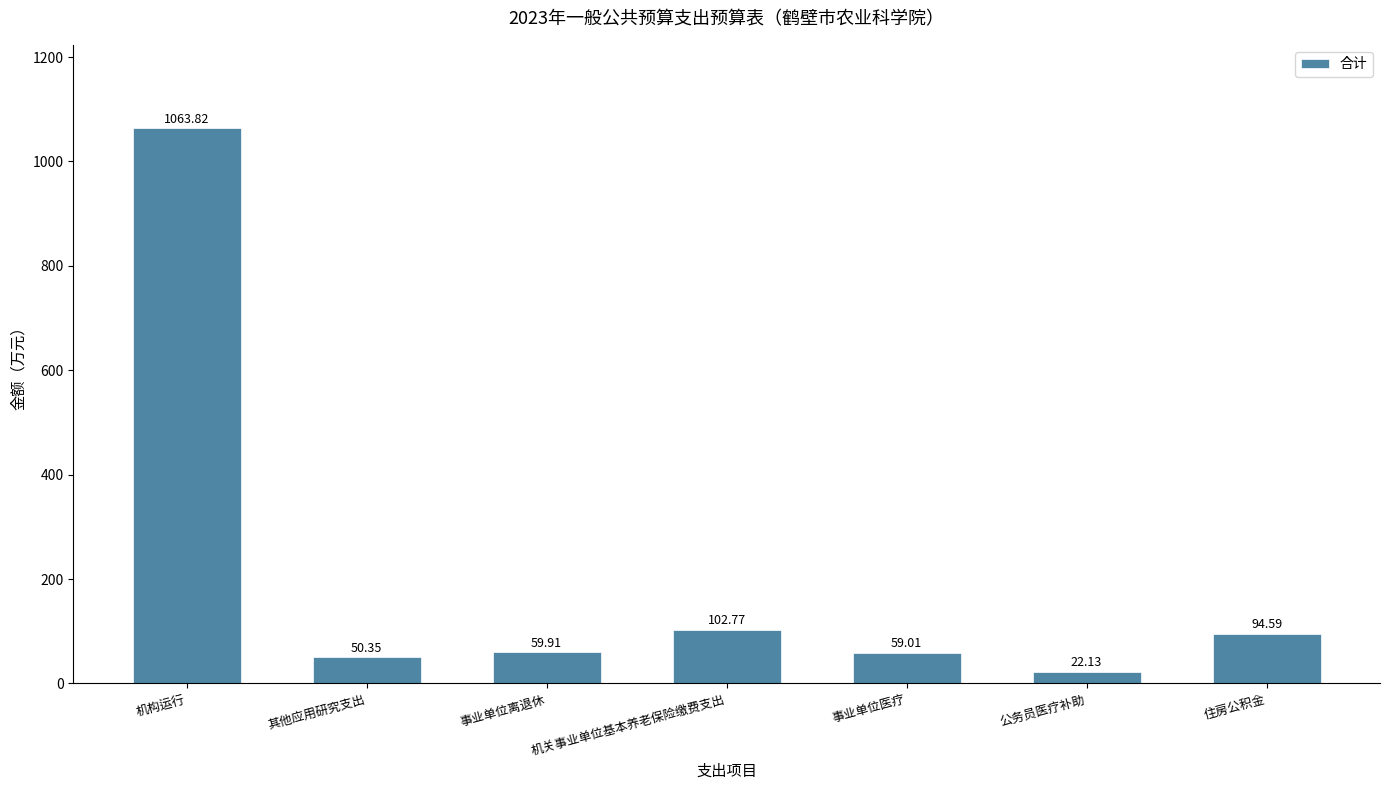

What is the sum of all values?

1452.6